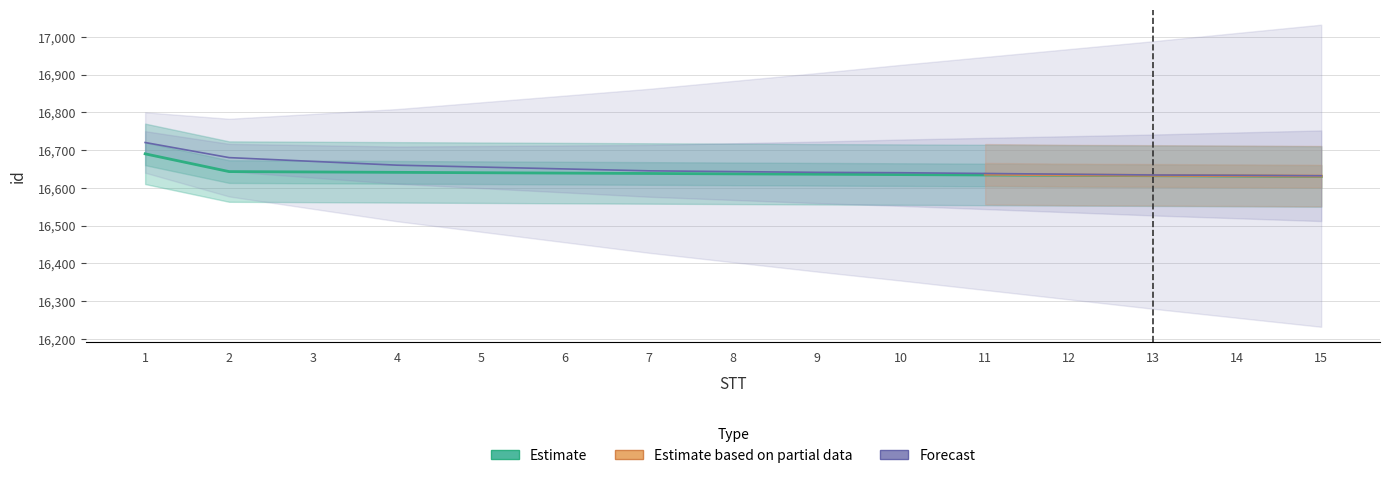

True or false: Estimate has more than 1 points higher than both neighbors.

False